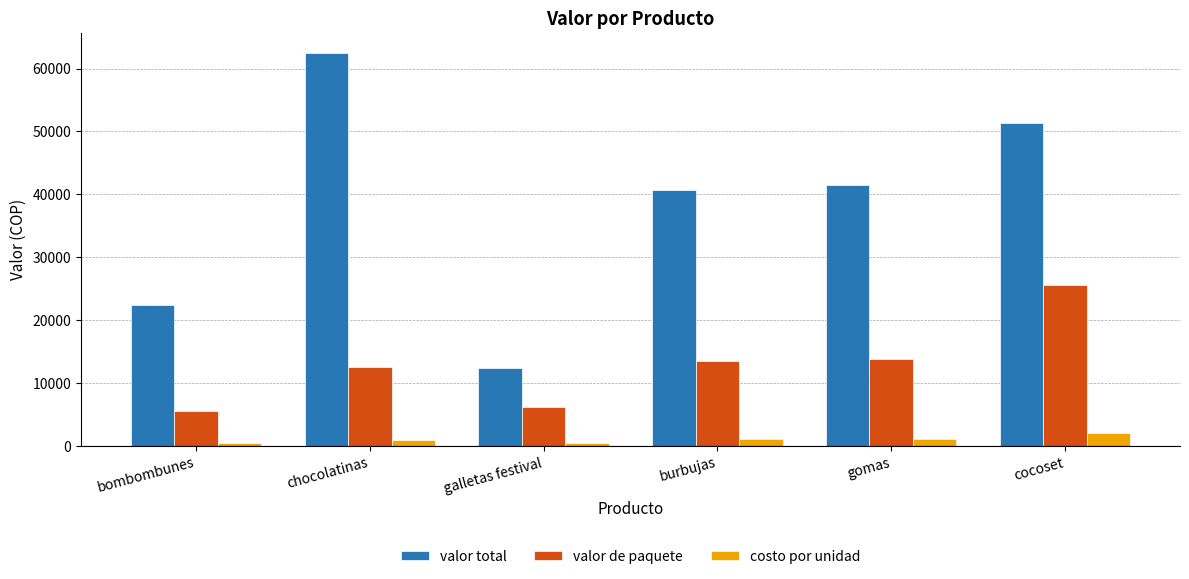

At which label does valor total reach its peak?

chocolatinas